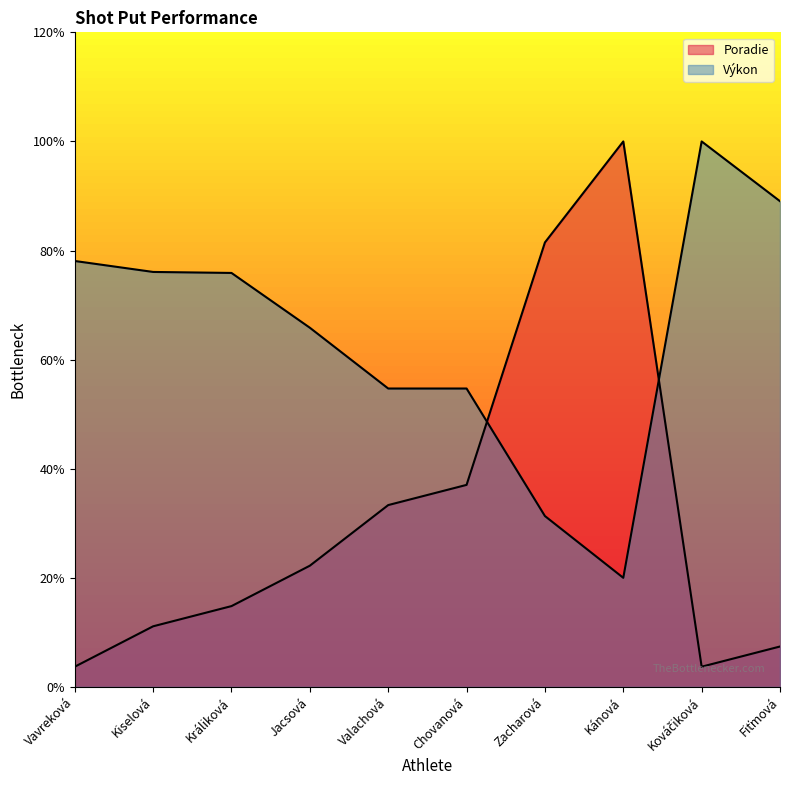

At how many categories does at least one series exceed 12?

10